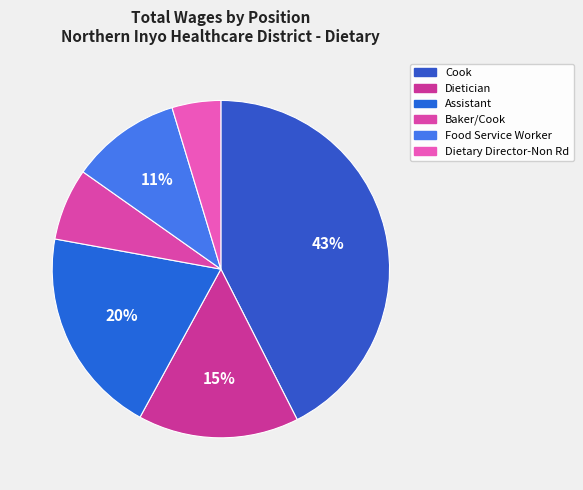

To the nearest percent, what percentage of the pie is Baker/Cook?

7%